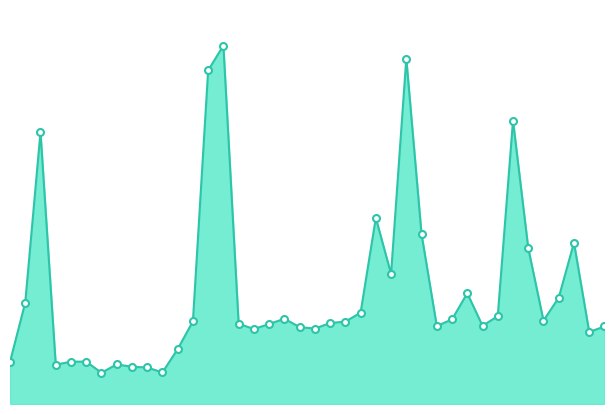

Reading right to left, extract all data points from this chart.

01:36=4953504	01:33=4953111	01:31=4959450	01:28=4955550	01:26=4953918	01:23=4959062	01:21=4968118	01:18=4954237	01:16=4953550	01:14=4955862	01:11=4954006	01:09=4953533	01:06=4960045	01:04=4972524	01:01=4957232	00:59=4961212	00:56=4954476	00:54=4953849	00:51=4953748	00:49=4953353	00:47=4953460	00:44=4954052	00:42=4953673	00:39=4953326	00:37=4953695	00:34=4973445	00:32=4971685	00:29=4953867	00:27=4951897	00:24=4950239	00:22=4950593	00:20=4950641	00:17=4950816	00:15=4950217	00:12=4951008	00:10=4951003	00:07=4950791	00:05=4967303	00:02=4955202	00:00=4950989